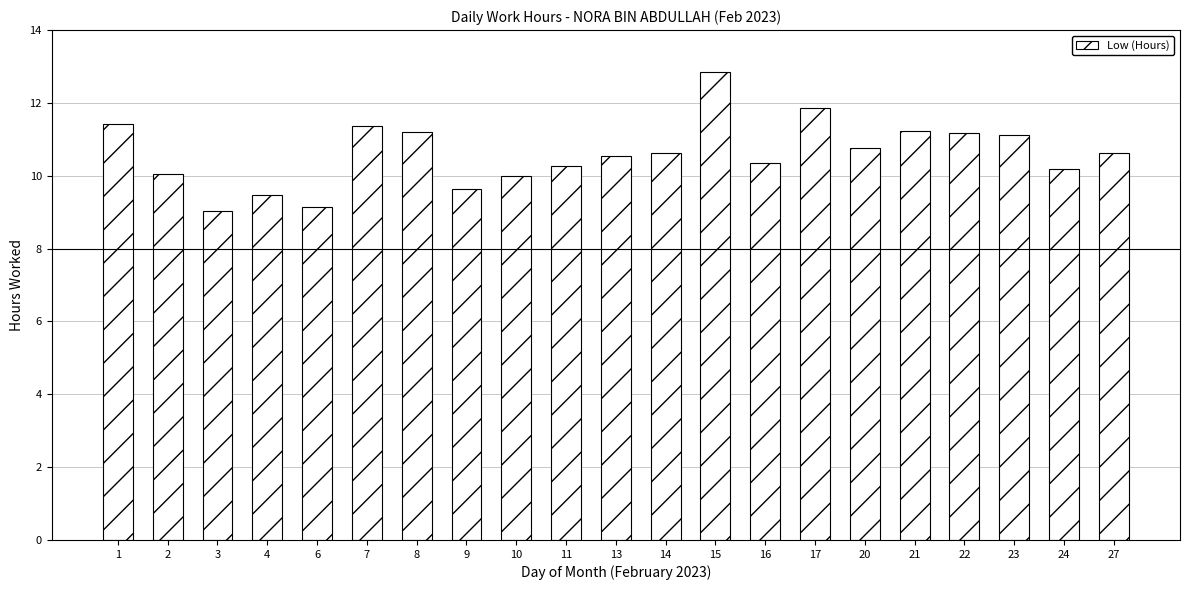

Does the chart contain stacked bars?

No